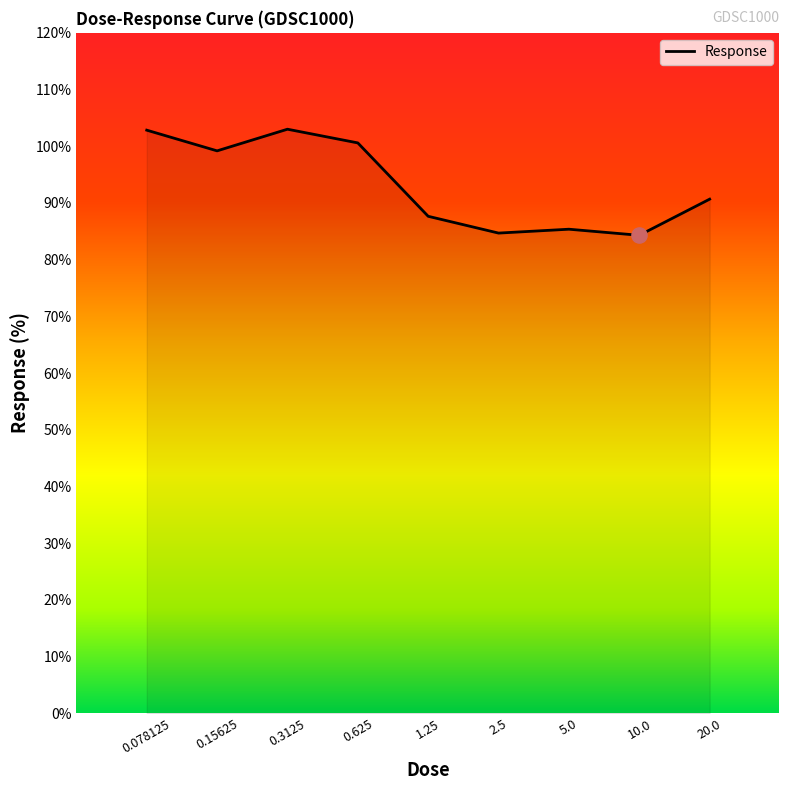

What is the minimum value shown in the chart?

84.3